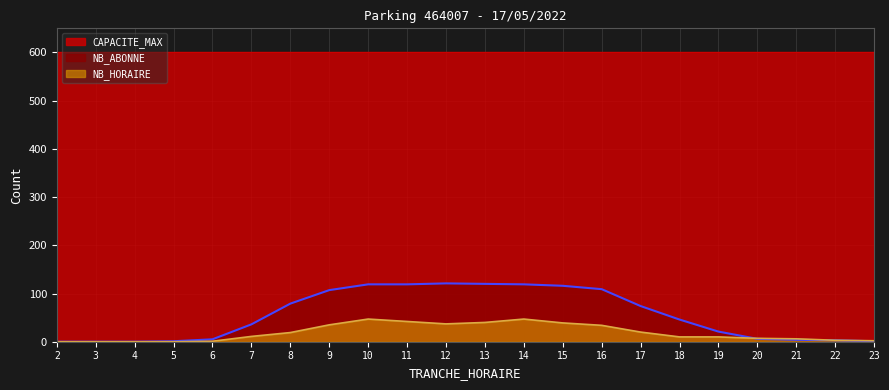

Between 19 and 23, which is larger?

19